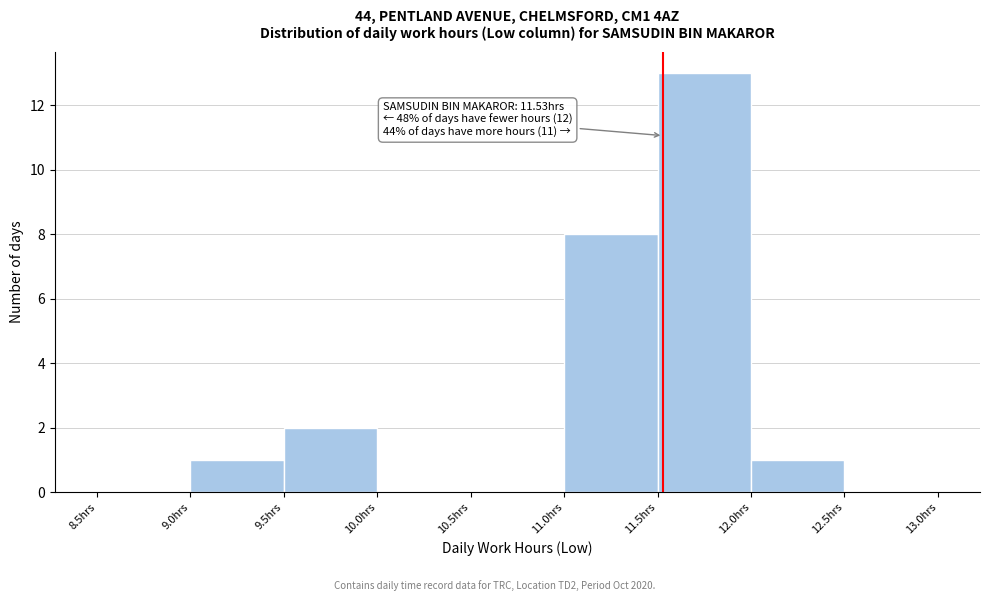

Which range on the x-axis has the tallest bar?

11.5 to 12.0